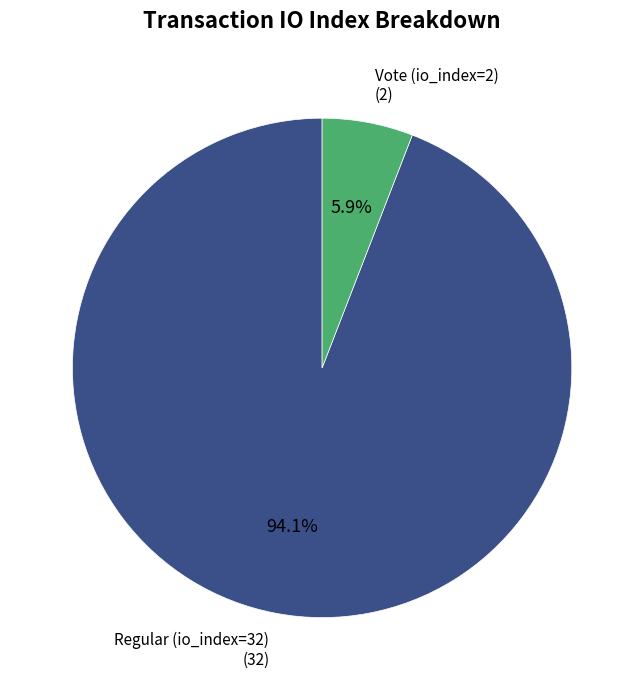

Does any single category account for the majority?

Yes